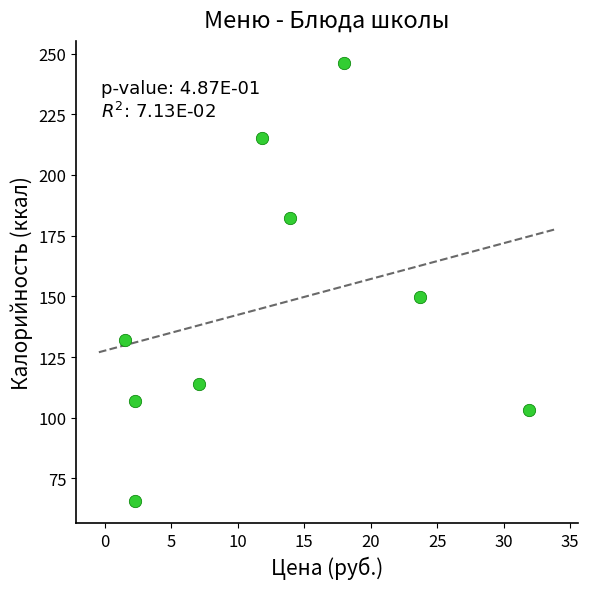

What Y value in the scatter plot is closest to 155?

149.6